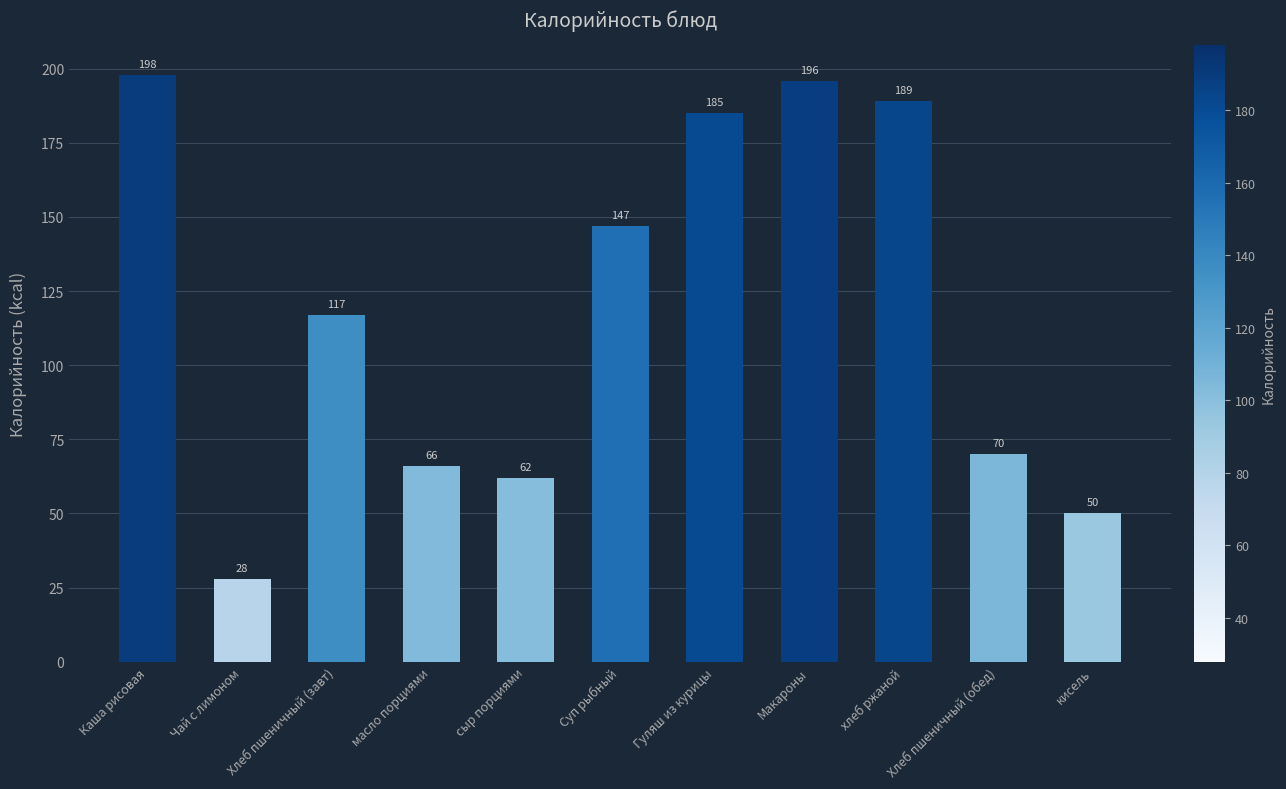

What is the sum of the values at Каша рисовая and Чай с лимоном?

225.9